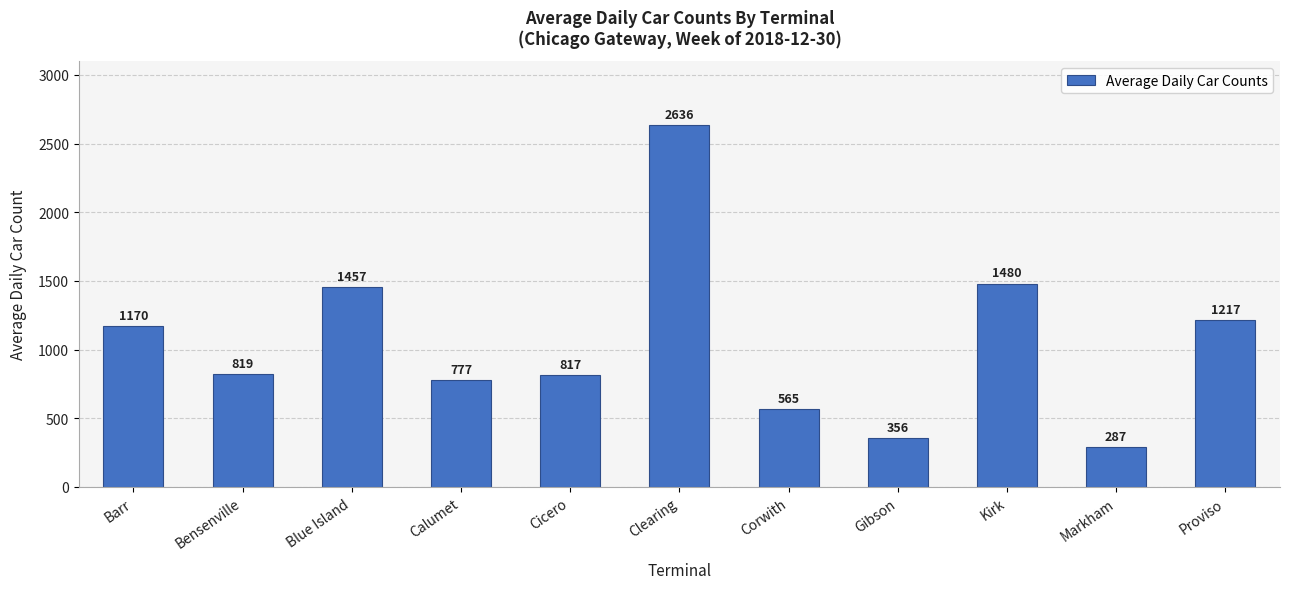

Does the chart contain any negative values?

No